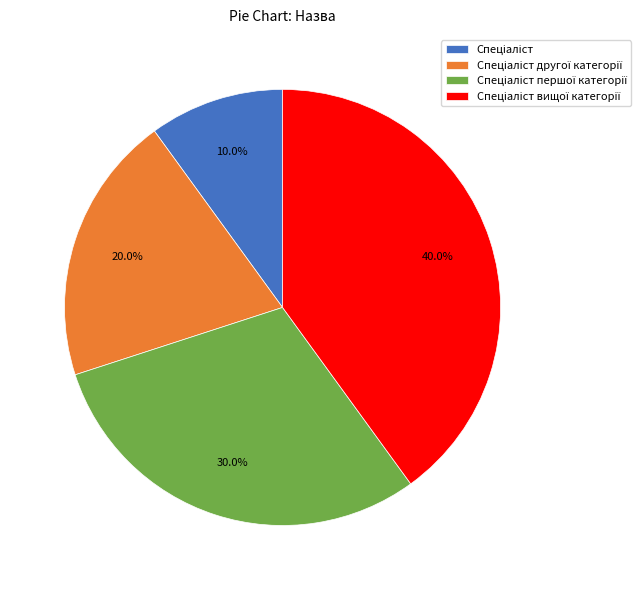

Is there any slice that represents more than half of the pie?

No